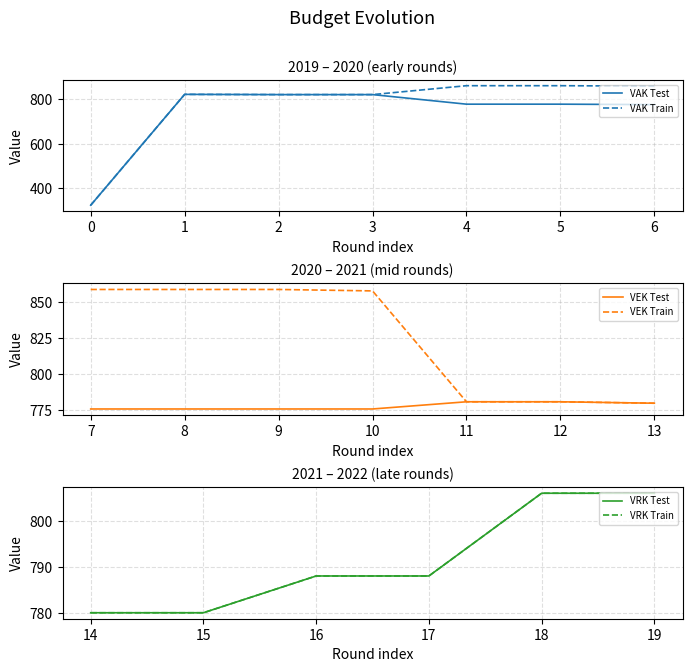

In VAK, how many points are higher than both neighbors (excluding endpoints)?

1